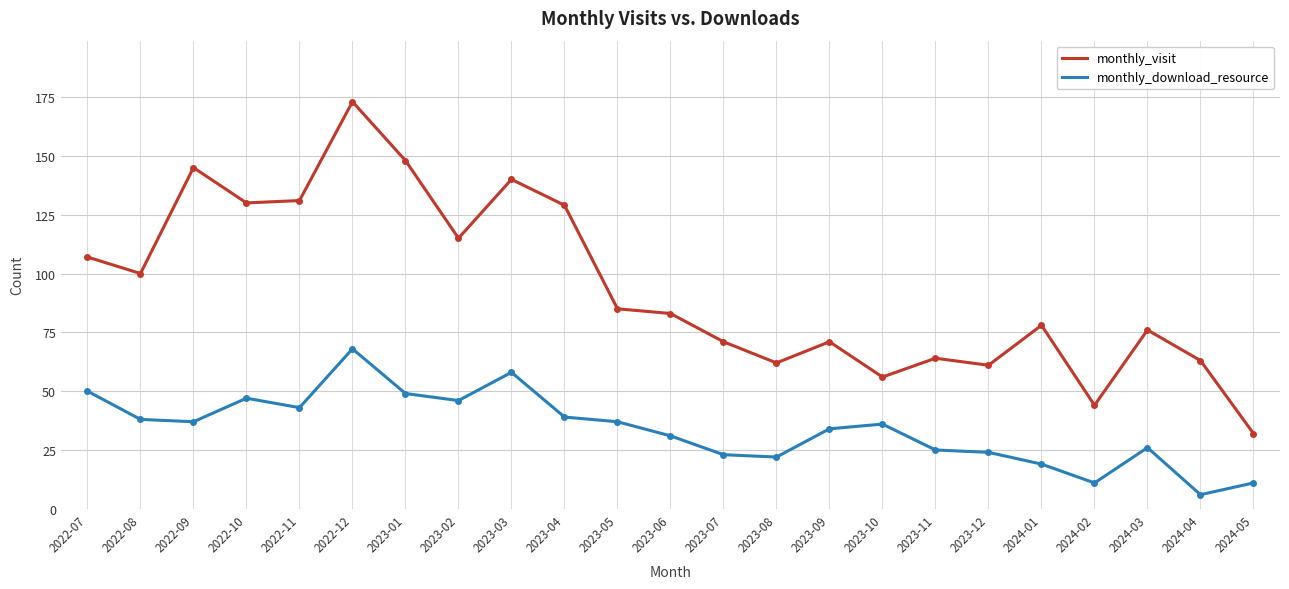

What is the difference between the highest and lowest values at 2023-01?

99